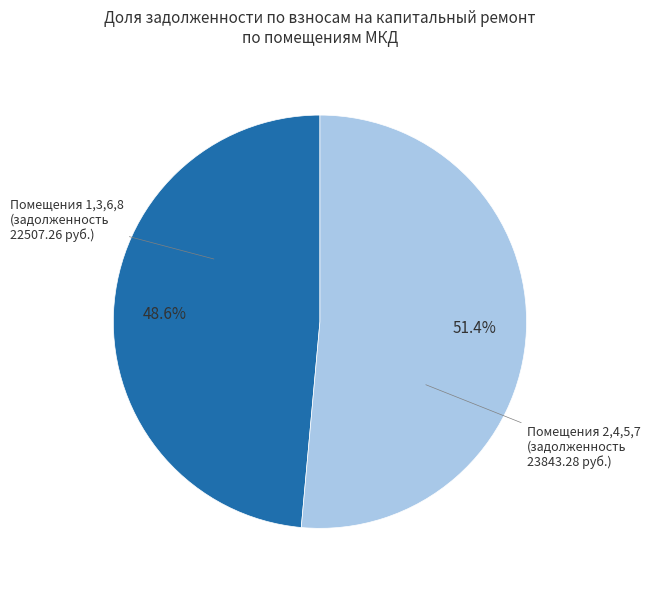

Is there any slice that represents more than half of the pie?

Yes